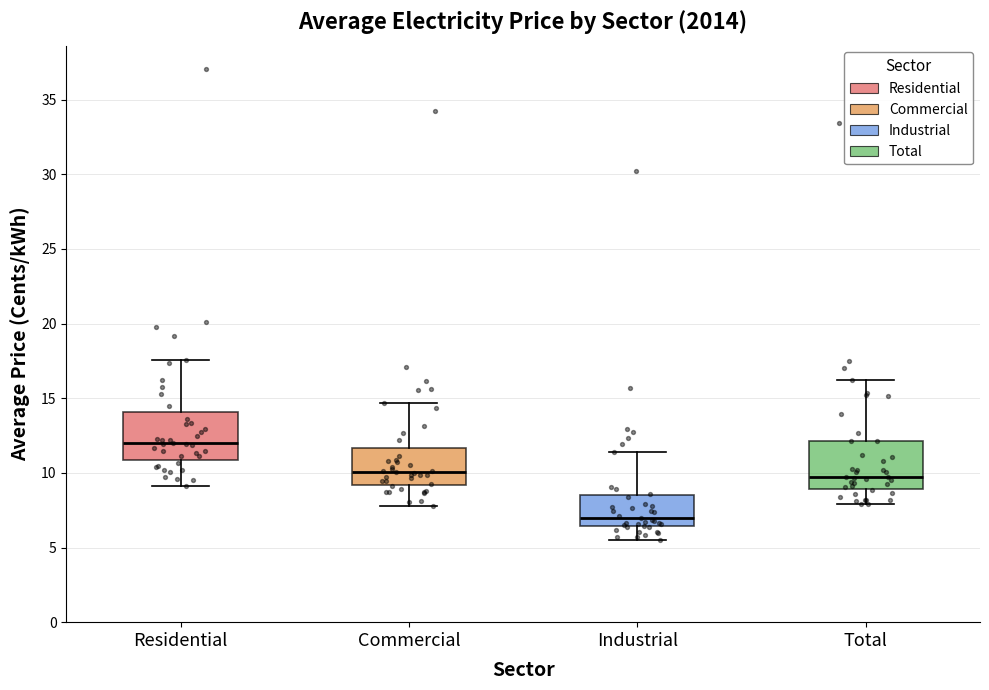

Reading left to right, read every box against the y-axis: the position of its median line, the range the box covers, and the ends of its whiskers. The values are not printed on the chart, so give them approximately, as read against the axis.

Residential: median 12.0, box 11.0 to 14.0, whiskers 9.0 to 17.5
Commercial: median 10.0, box 9.0 to 11.5, whiskers 8.0 to 14.5
Industrial: median 7.0, box 6.5 to 8.5, whiskers 5.5 to 11.5
Total: median 9.5, box 9.0 to 12.0, whiskers 8.0 to 16.5